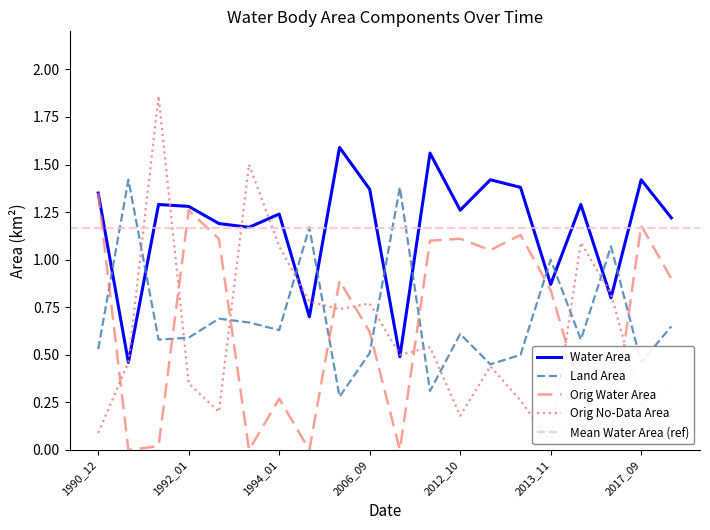

True or false: Water Area has a value of 1.3 at 1992_01.

True